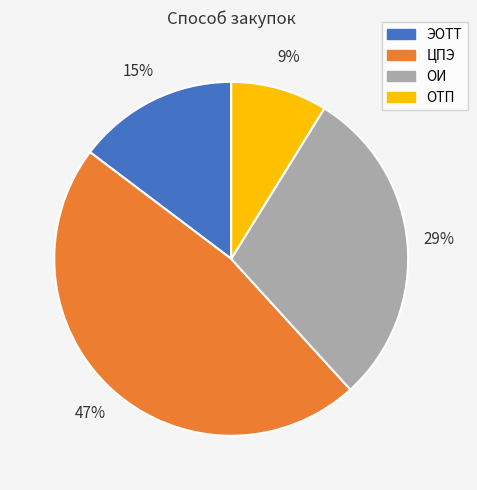

Does any single category account for the majority?

No